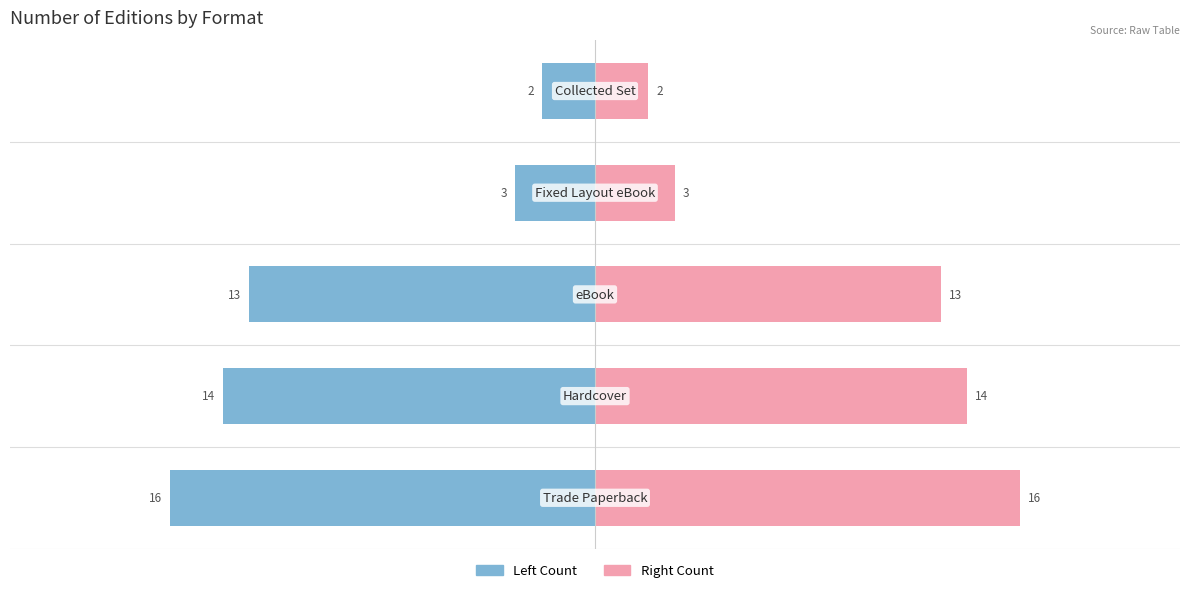

How many data points does each series have?

5